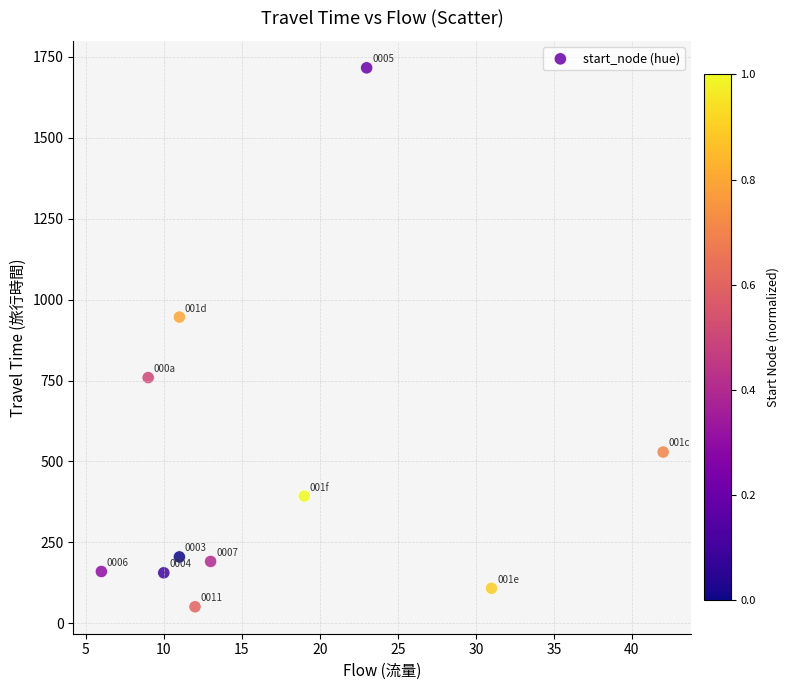

What Y value in the scatter plot is closest to 883?

946